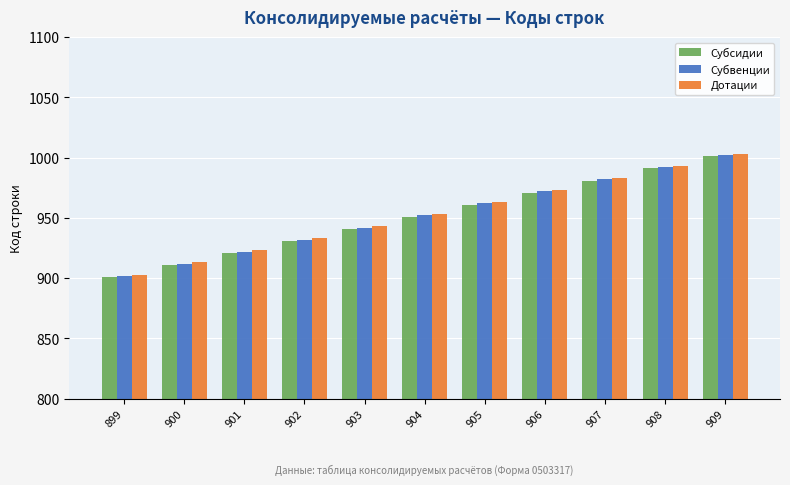

Count the number of categories in the chart.

11